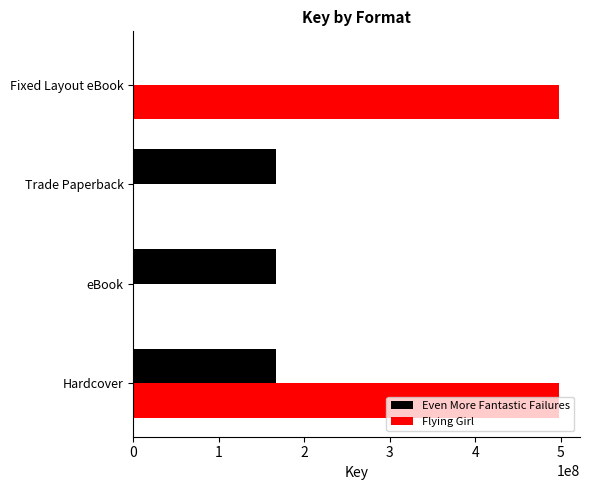

True or false: Flying Girl has a value of 0 at Trade Paperback.

True